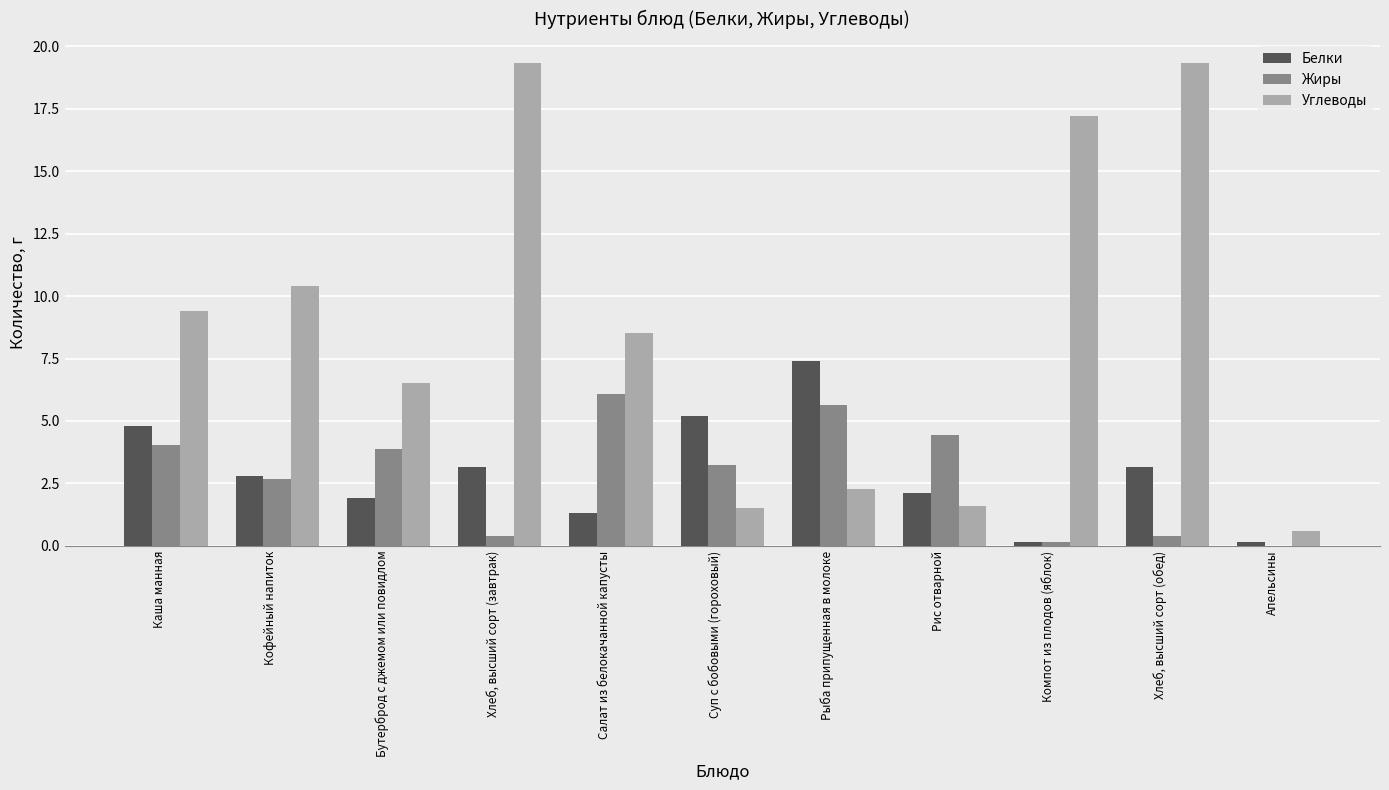

Which series has the largest total across all categories?

Углеводы